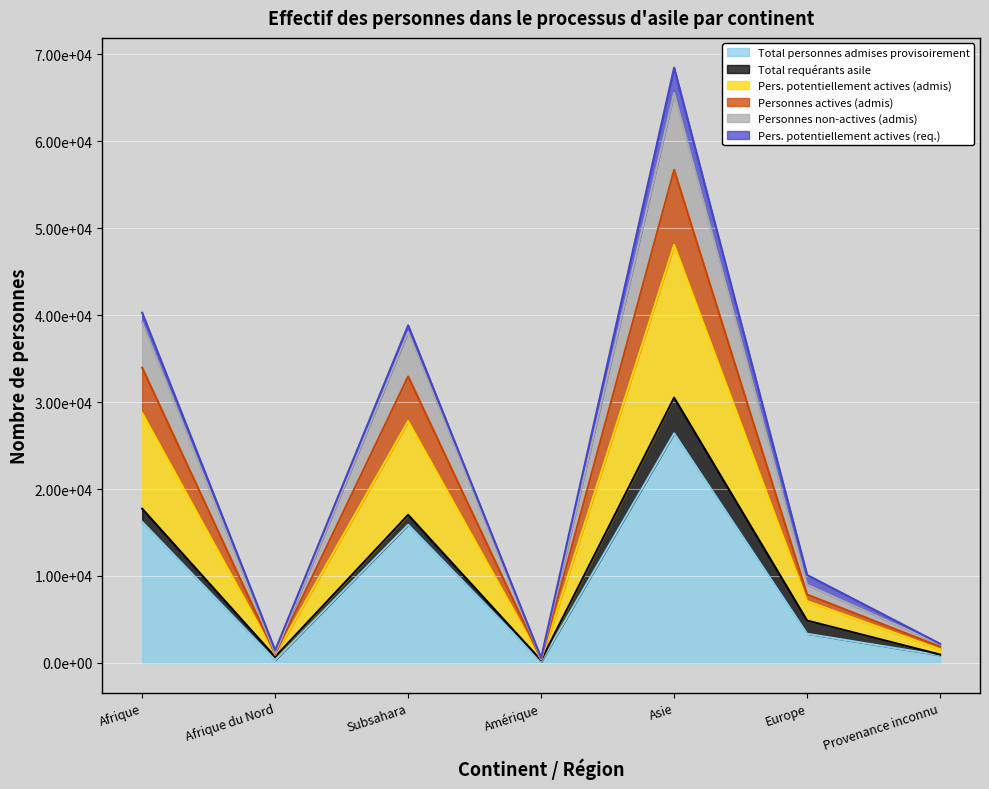

True or false: Personnes actives (admis) and Pers. potentiellement actives (admis) intersect in this chart.

False